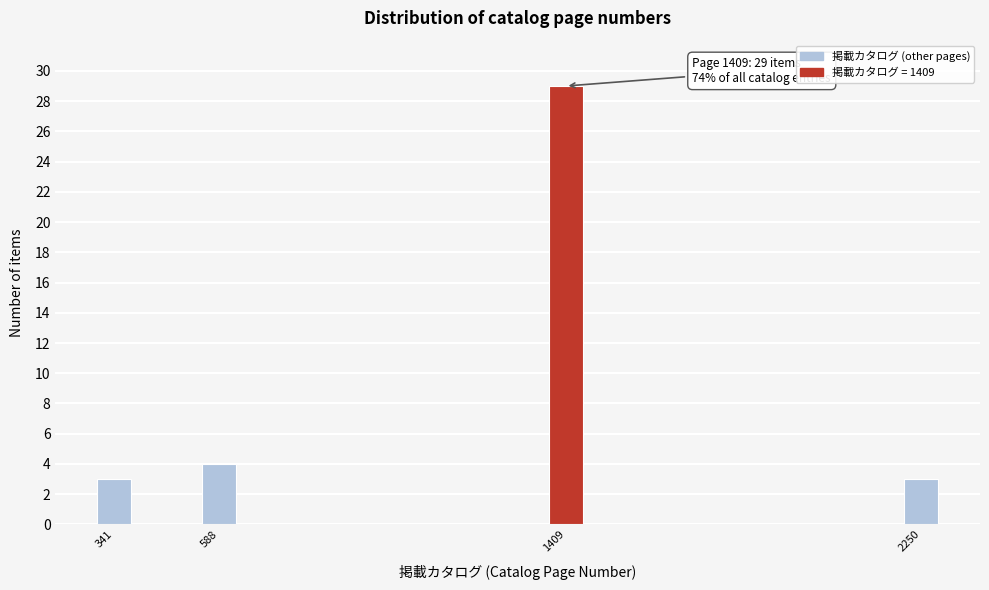

Reading left to right, what are all the values shown in this chart?

3	4	29	3